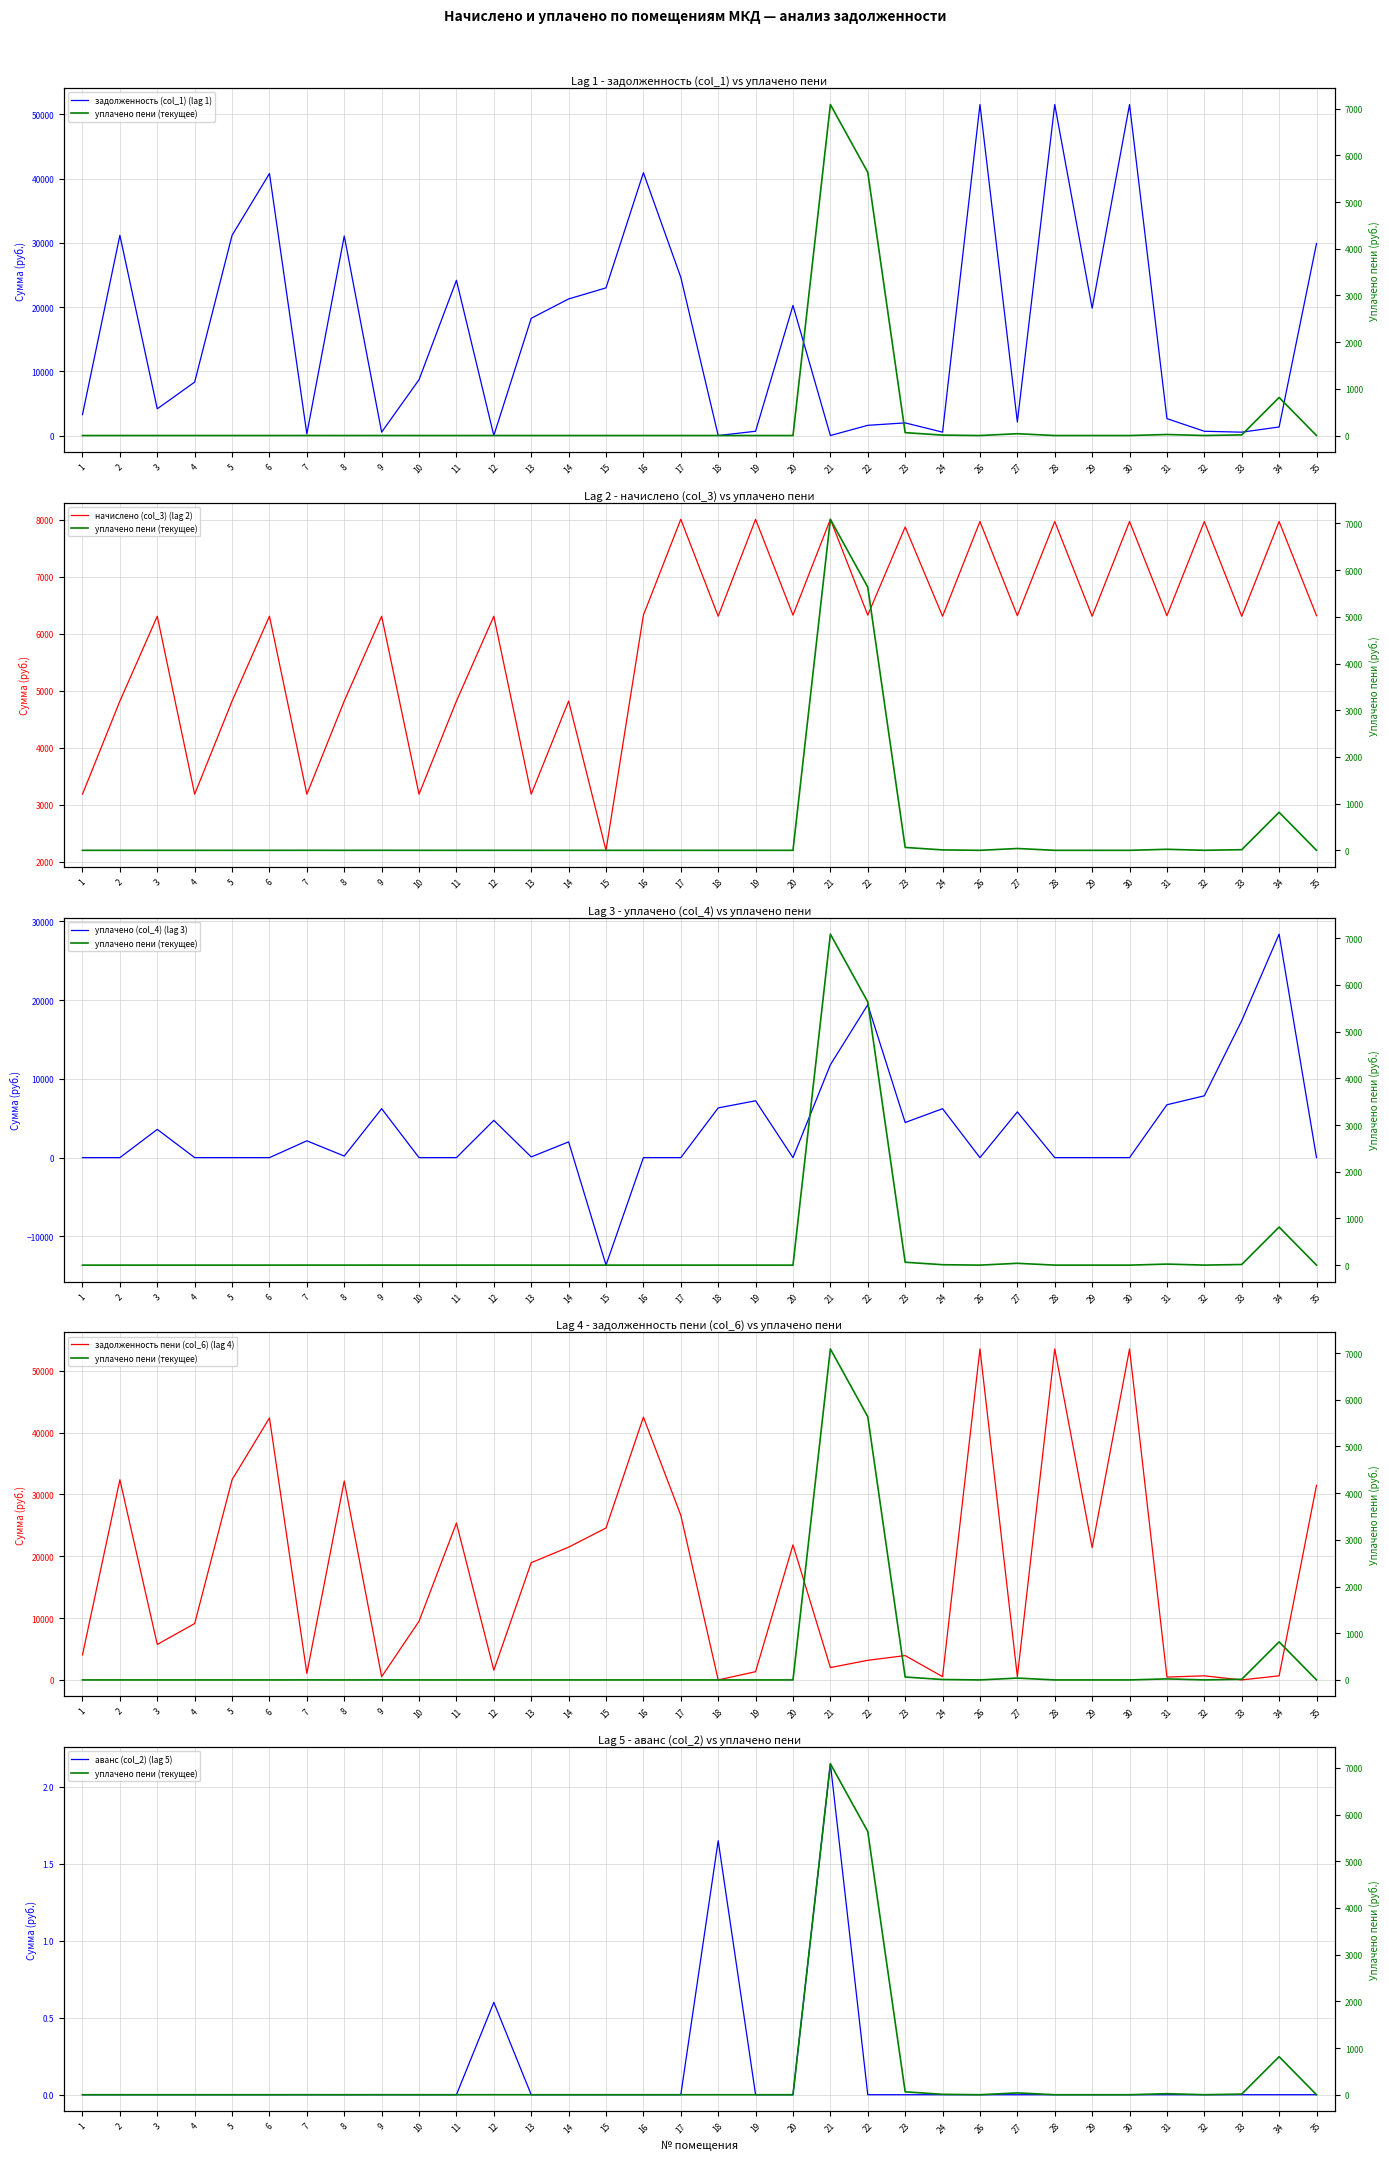

Reading left to right, what are all the values shown in this chart?

задолженность (col_1) (lag 1): 1=3253.6	2=31168.1	3=4159.3	4=8322.6	5=31168.1	6=40791.8	7=257.8	8=31068.1	9=525.6	10=8699.0	11=24168.1	12=0.0	13=18253.1	14=21263.1	15=22989.9	16=40915.9	17=24628.0	18=0.0	19=667.2	20=20256.3	21=0.0	22=1590.6	23=1968.0	24=525.6	26=51533.0	27=2105.6	28=51533.0	29=19821.9	30=51533.0	31=2632.0	32=664.4	33=523.8	34=1328.0	35=29890.6
начислено (col_3) (lag 2): 1=3187.2	2=4819.2	3=6307.2	4=3187.2	5=4819.2	6=6307.2	7=3187.2	8=4819.2	9=6307.2	10=3187.2	11=4819.2	12=6307.2	13=3187.2	14=4819.2	15=2202.4	16=6326.4	17=8006.4	18=6307.2	19=8006.4	20=6326.4	21=8006.4	22=6326.4	23=7872.0	24=6307.2	26=7968.0	27=6316.8	28=7968.0	29=6307.2	30=7968.0	31=6316.8	32=7968.0	33=6307.2	34=7968.0	35=6316.8
уплачено (col_4) (lag 3): 1=0.0	2=0.0	3=3584.0	4=0.0	5=0.0	6=0.0	7=2132.6	8=200.0	9=6209.1	10=0.0	11=0.0	12=4732.2	13=90.0	14=2000.0	15=-13640.4	16=0.0	17=0.0	18=6309.6	19=7214.1	20=0.0	21=11783.6	22=19402.4	23=4457.1	24=6208.6	26=0.0	27=5803.8	28=0.0	29=0.0	30=0.0	31=6708.8	32=7843.4	33=17372.0	34=28361.0	35=0.0
задолженность пени (col_6) (lag 4): 1=4050.4	2=32372.9	3=5736.1	4=9119.4	5=32372.9	6=42368.6	7=1054.6	8=32172.9	9=525.2	10=9495.8	11=25372.9	12=1576.2	13=18959.9	14=21467.9	15=24566.7	16=42497.5	17=26629.6	18=0.0	19=1334.4	20=21837.9	21=1999.5	22=3172.2	23=3936.0	24=525.6	26=53525.0	27=526.4	28=53525.0	29=21398.7	30=53525.0	31=463.4	32=664.0	33=0.0	34=664.0	35=31469.8
аванс (col_2) (lag 5): 1=0.0	2=0.0	3=0.0	4=0.0	5=0.0	6=0.0	7=0.0	8=0.0	9=0.0	10=0.0	11=0.0	12=0.6	13=0.0	14=0.0	15=0.0	16=0.0	17=0.0	18=1.6	19=0.0	20=0.0	21=2.1	22=0.0	23=0.0	24=0.0	26=0.0	27=0.0	28=0.0	29=0.0	30=0.0	31=0.0	32=0.0	33=0.0	34=0.0	35=0.0
уплачено пени (текущее): 1=0.0	2=0.0	3=0.0	4=0.0	5=0.0	6=0.0	7=0.7	8=0.0	9=0.7	10=0.0	11=0.0	12=0.3	13=0.0	14=0.0	15=0.0	16=0.0	17=0.0	18=0.0	19=0.0	20=0.0	21=7088.4	22=5636.3	23=62.1	24=8.9	26=0.0	27=39.1	28=0.0	29=0.0	30=0.0	31=22.2	32=0.6	33=13.6	34=815.0	35=0.0